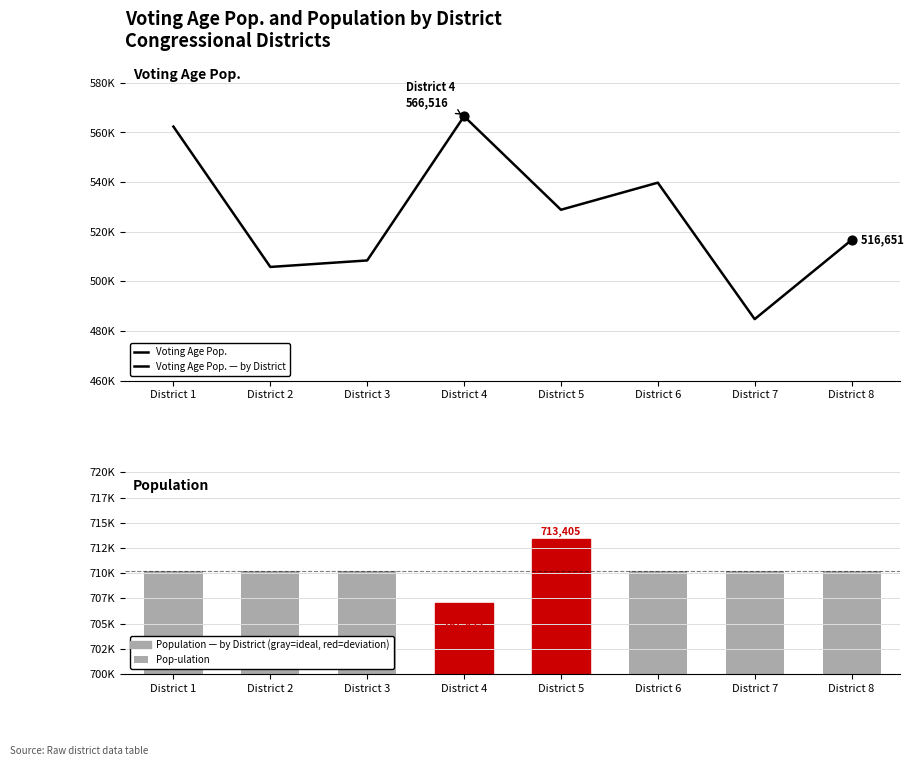

Which series reaches the maximum Y coordinate?

Pop-ulation